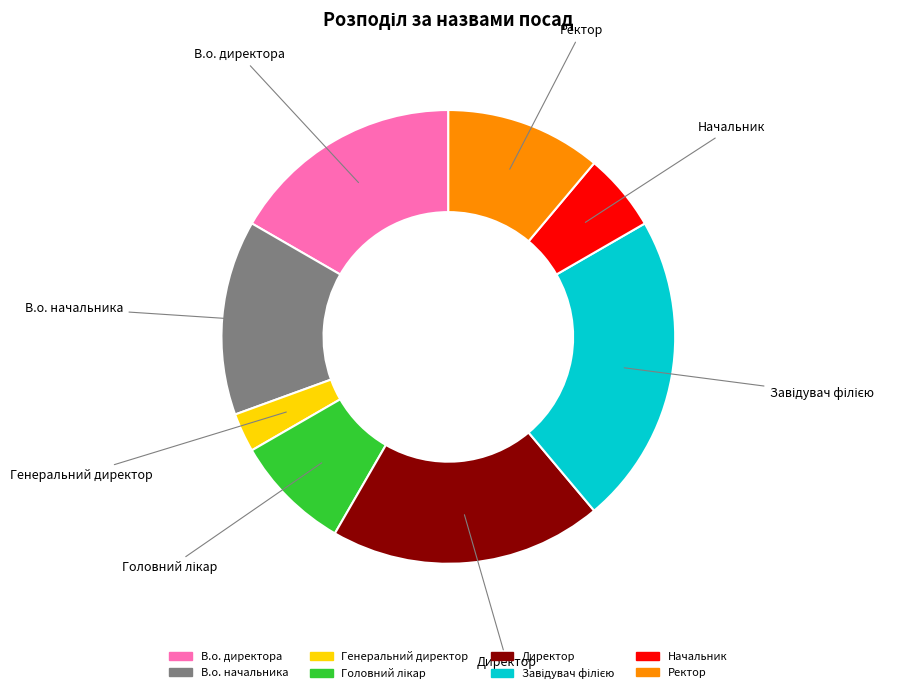

True or false: Начальник accounts for 6% of the total.

True